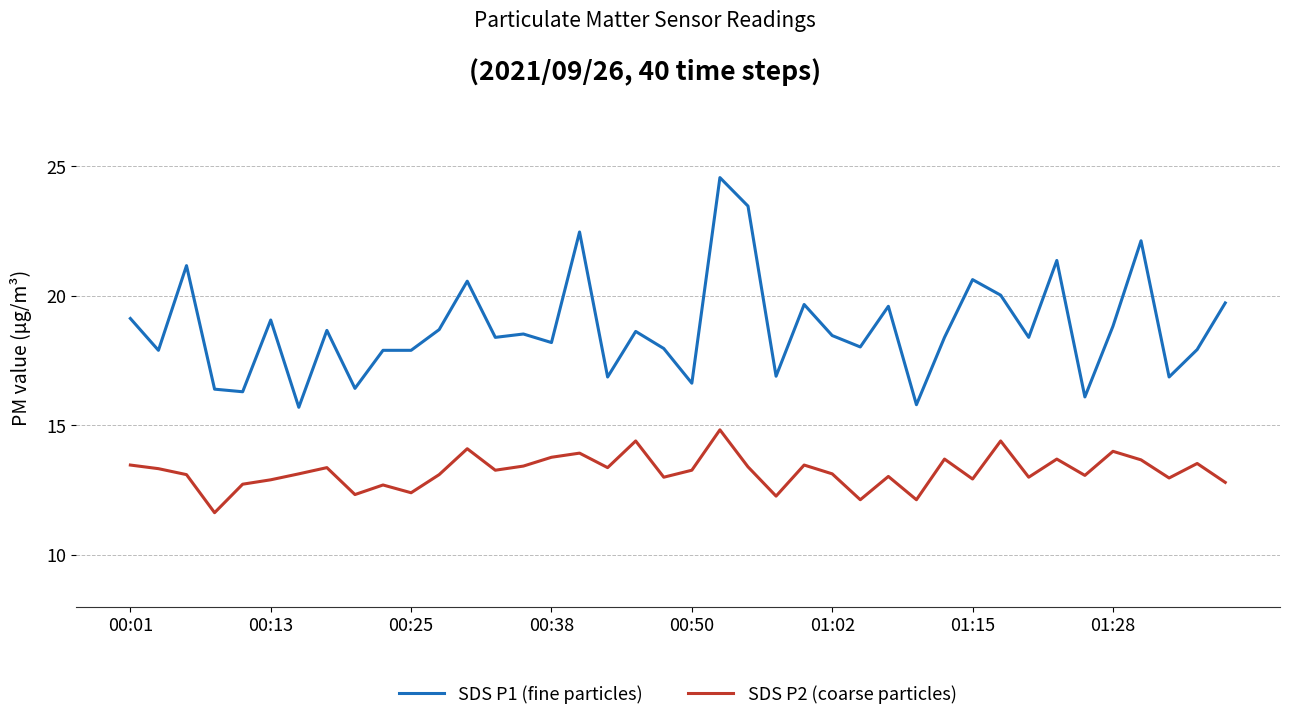

True or false: SDS P1 (fine particles) and SDS P2 (coarse particles) cross at least once.

False